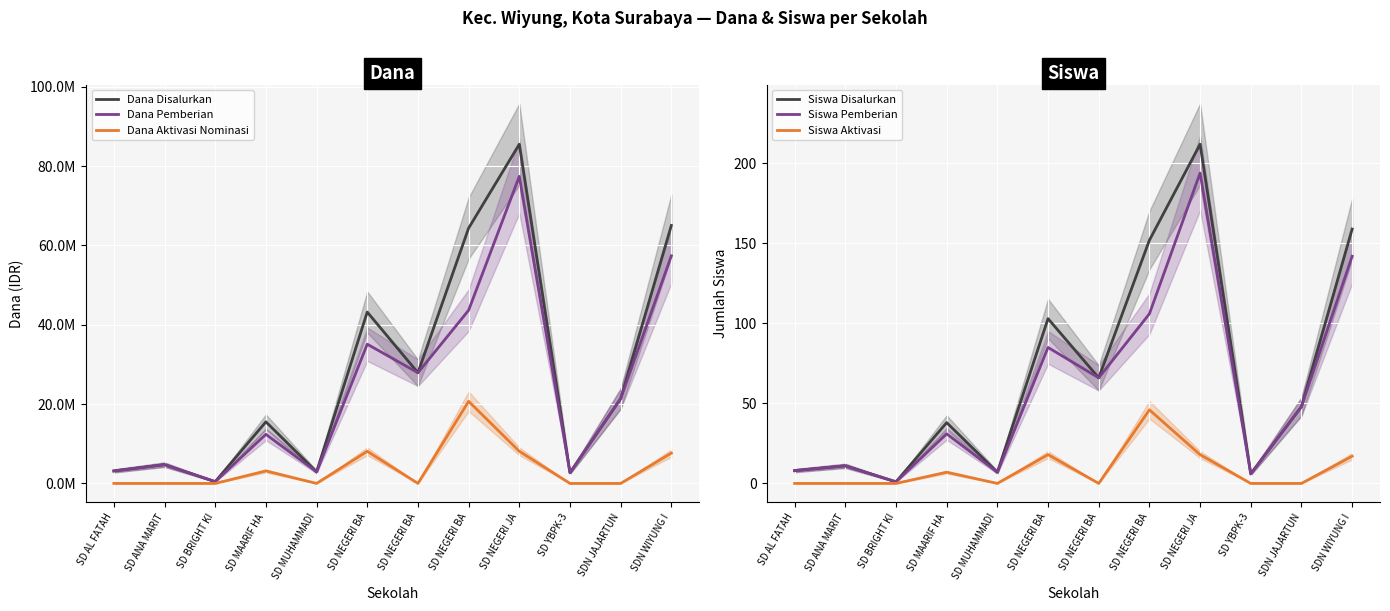

How many lines are shown in the chart?

6